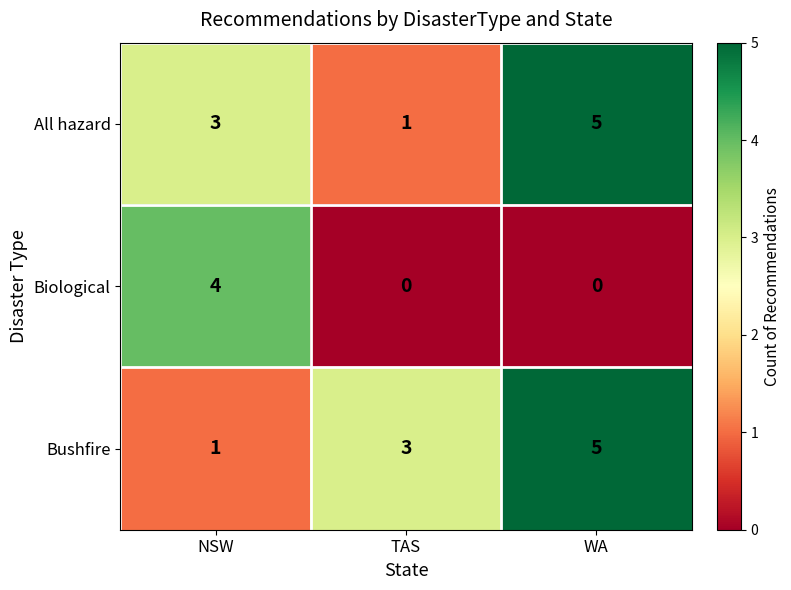

At NSW, list the series in order from smallest to largest.

Bushfire, All hazard, Biological